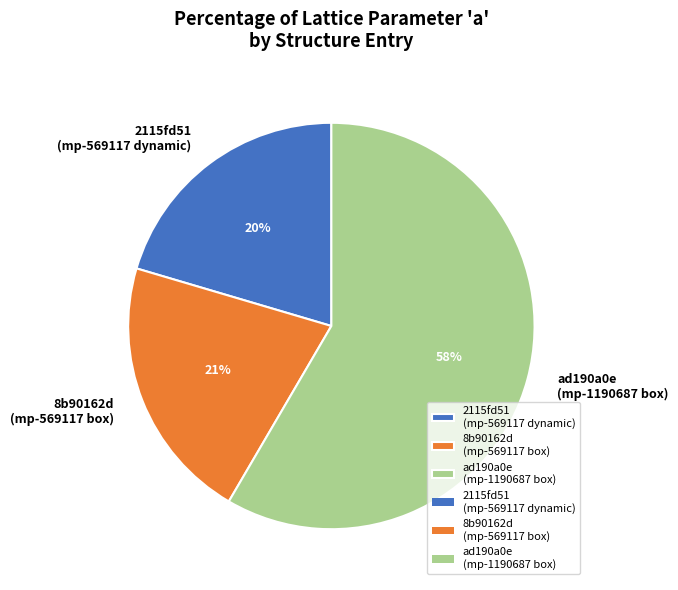

To the nearest percent, what is the difference between the largest and smallest slice percentages?

38%